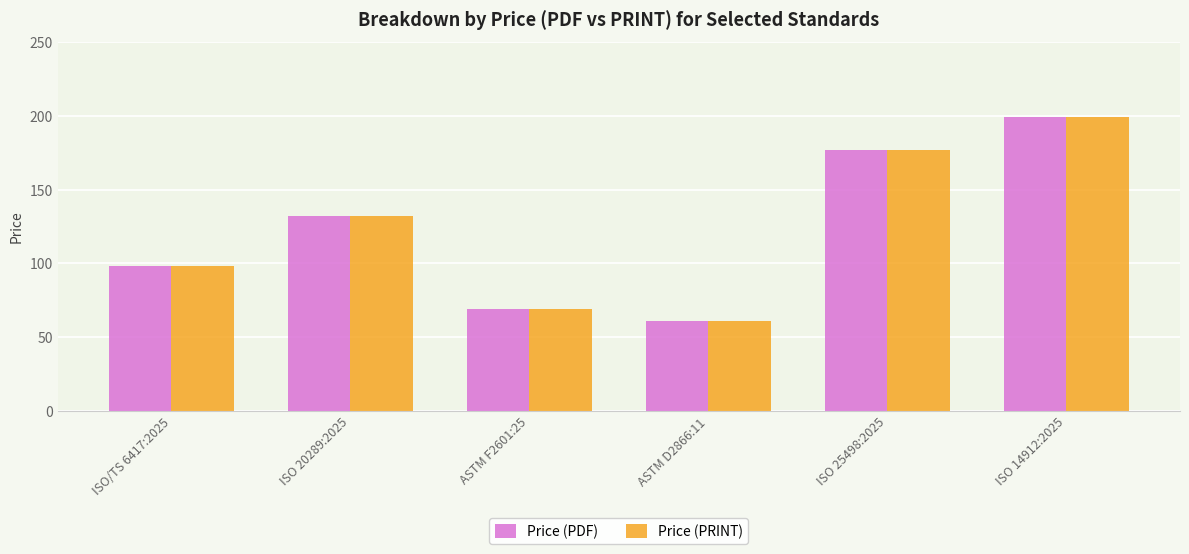

How many distinct data groups are displayed?

2